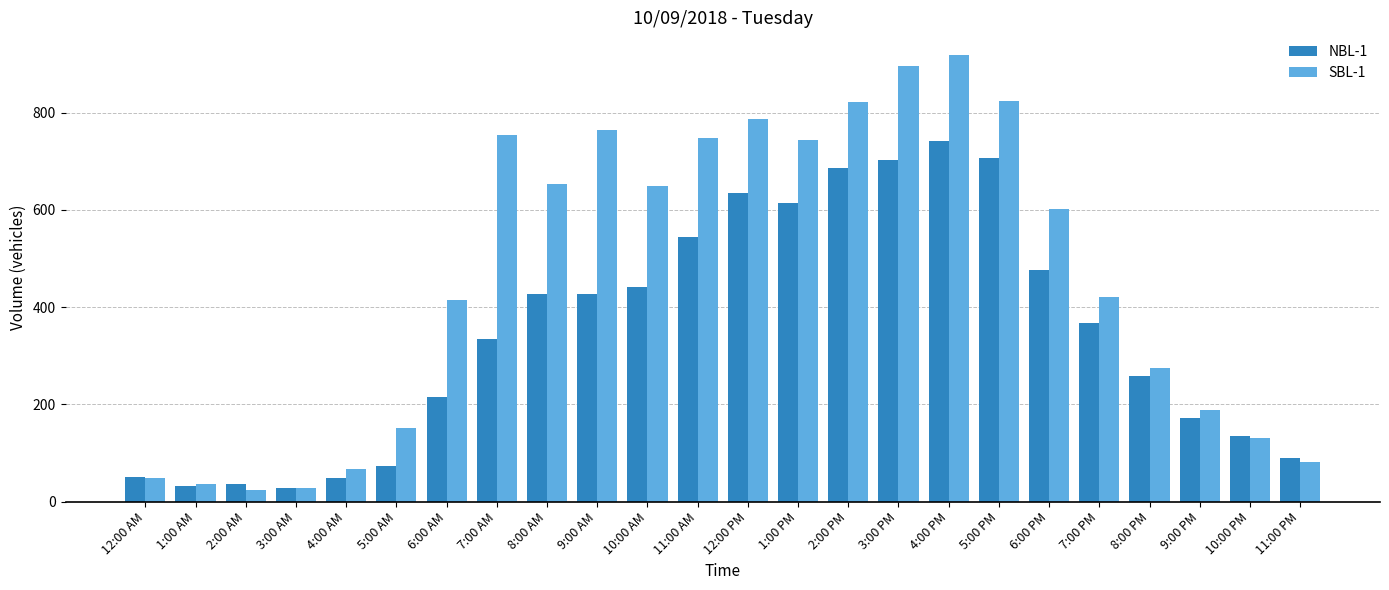

Count the number of data series in this chart.

2